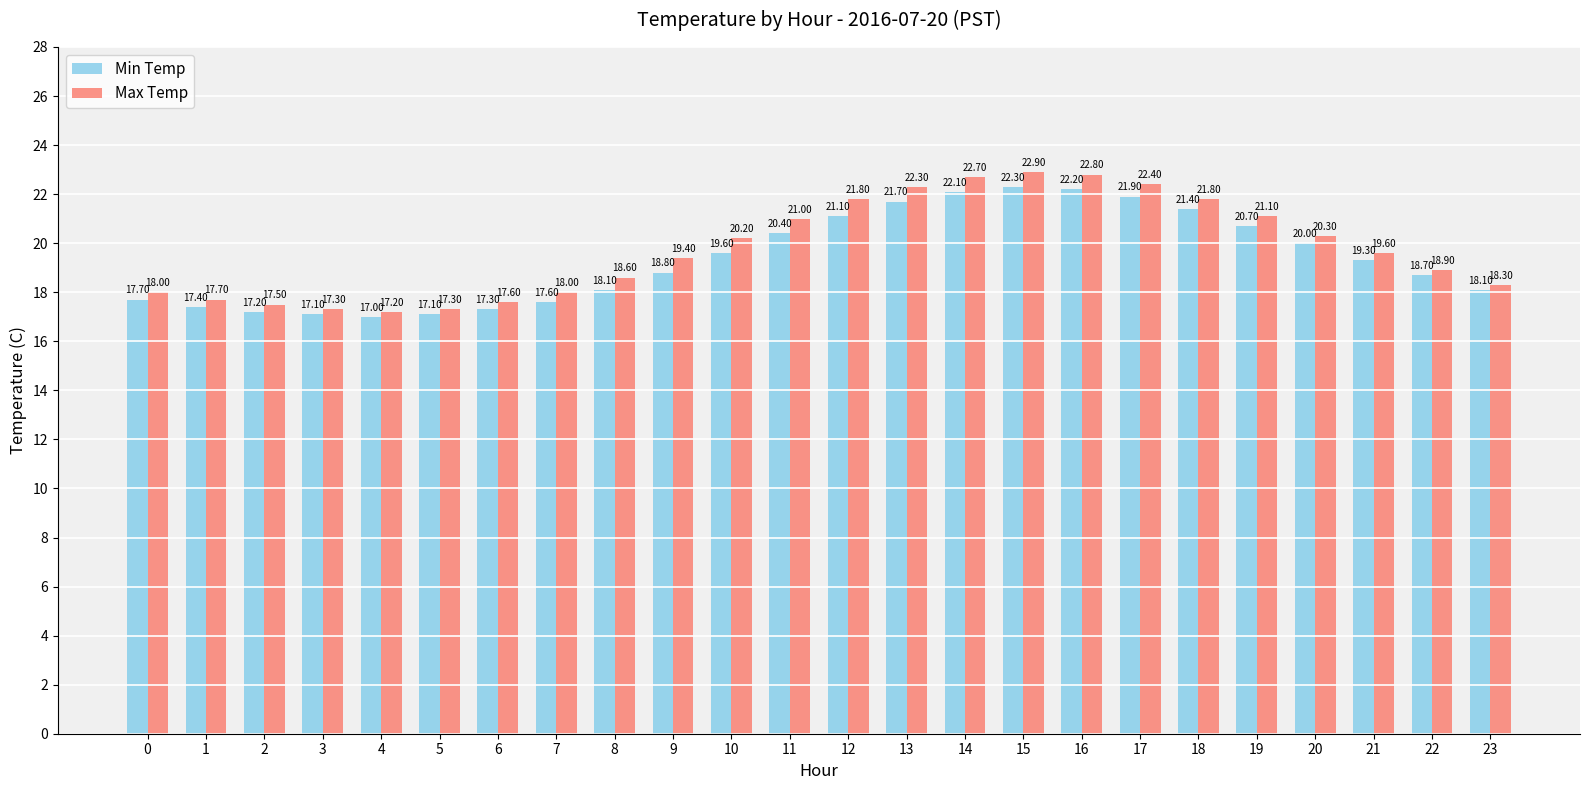

At which category is the sum across all series the highest?

15